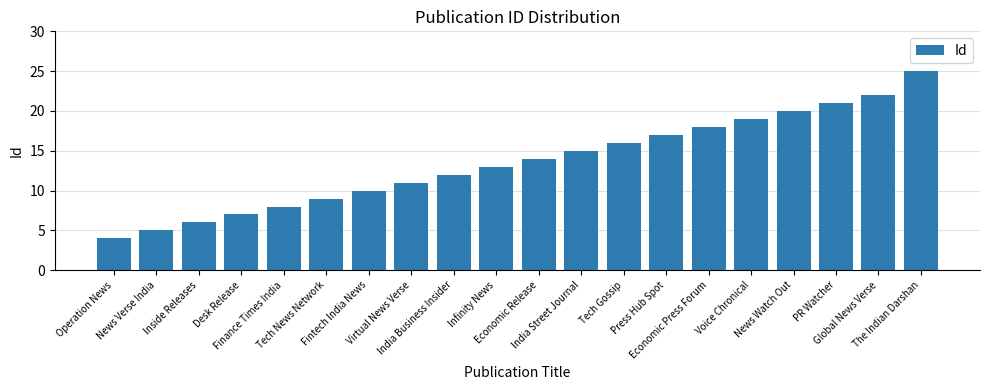

The value at Fintech India News is 13. True or false?

False